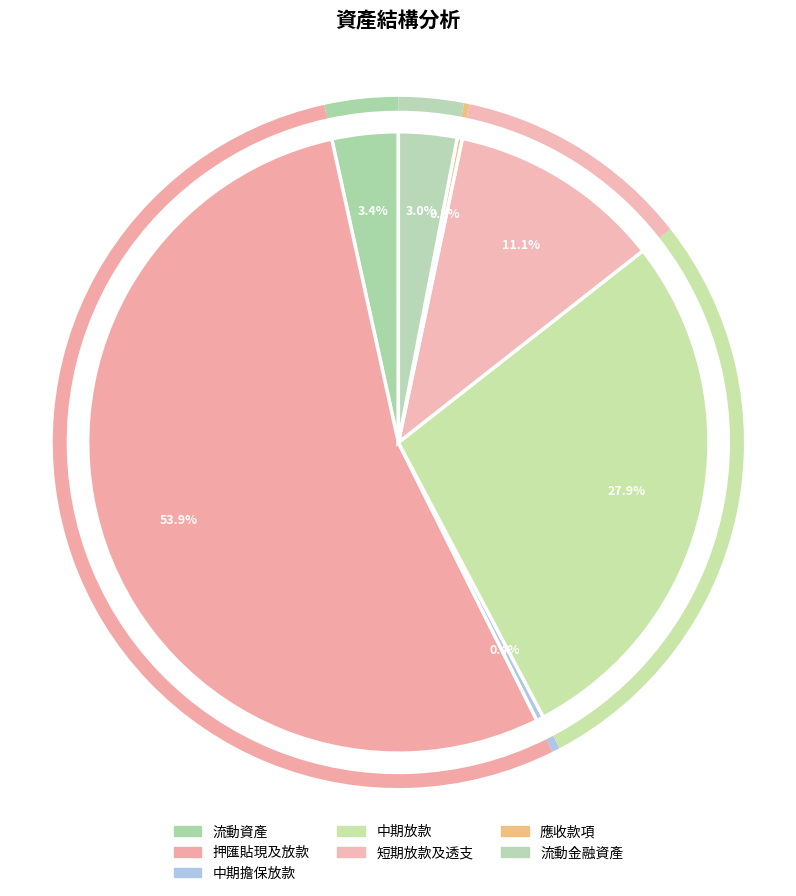

How many segments does this pie chart have?

7